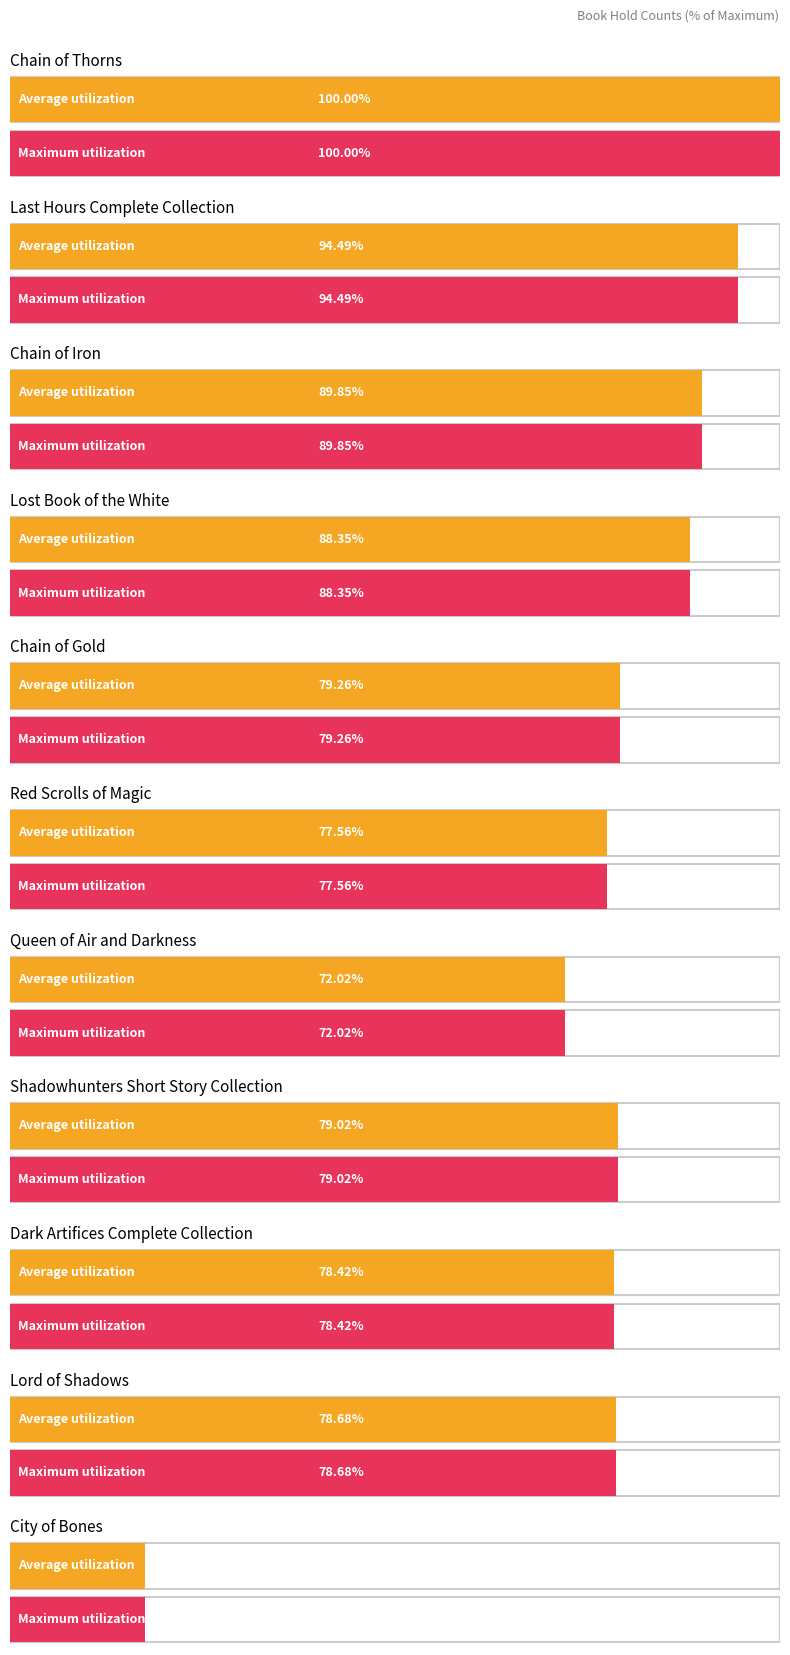

Between Lord of Shadows and Queen of Air and Darkness, which is larger?

Lord of Shadows